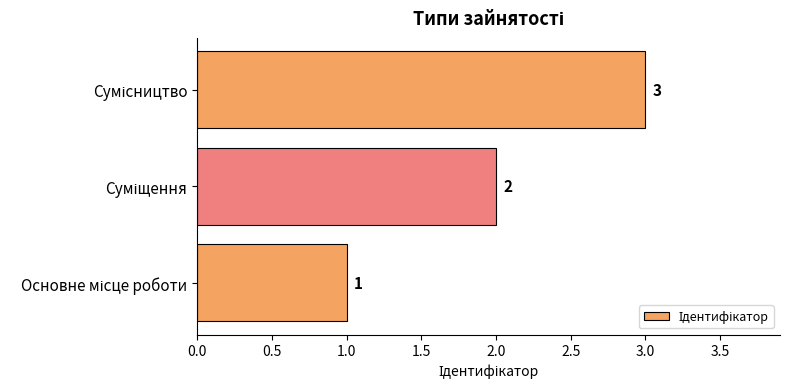

Count the values in the range 1 to 3.

3